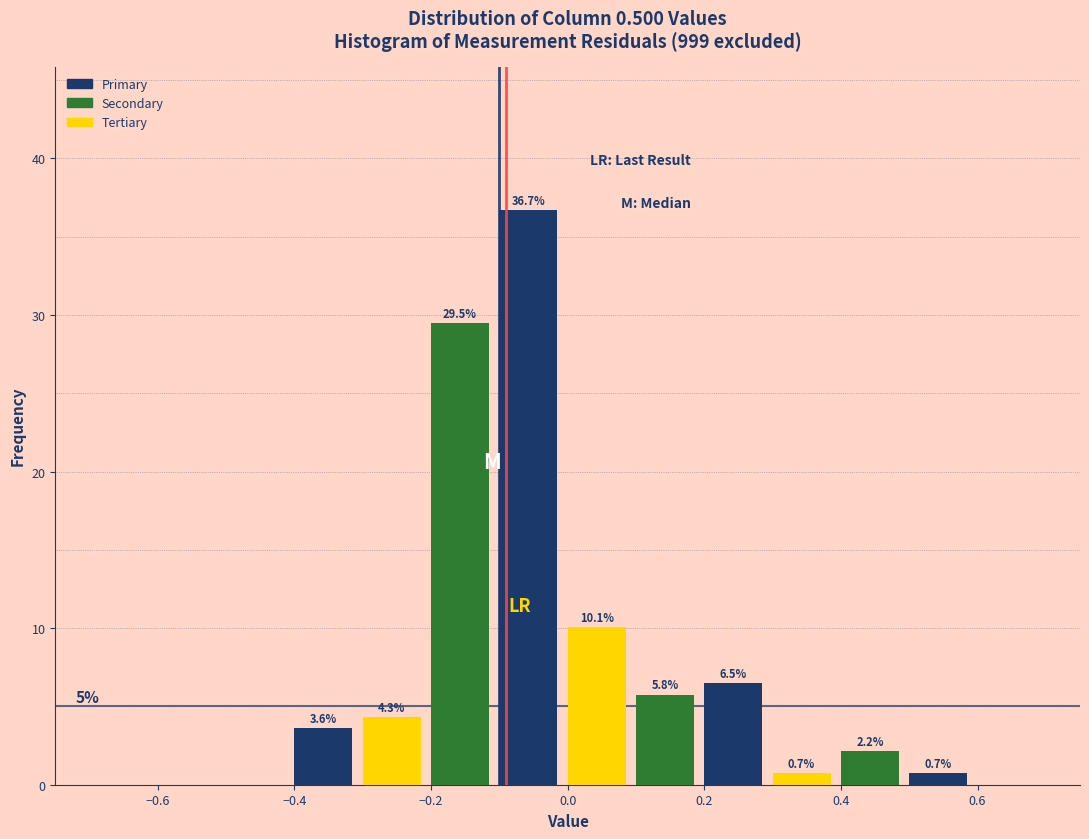

Which range on the x-axis has the tallest bar?

-0.1 to 0.0